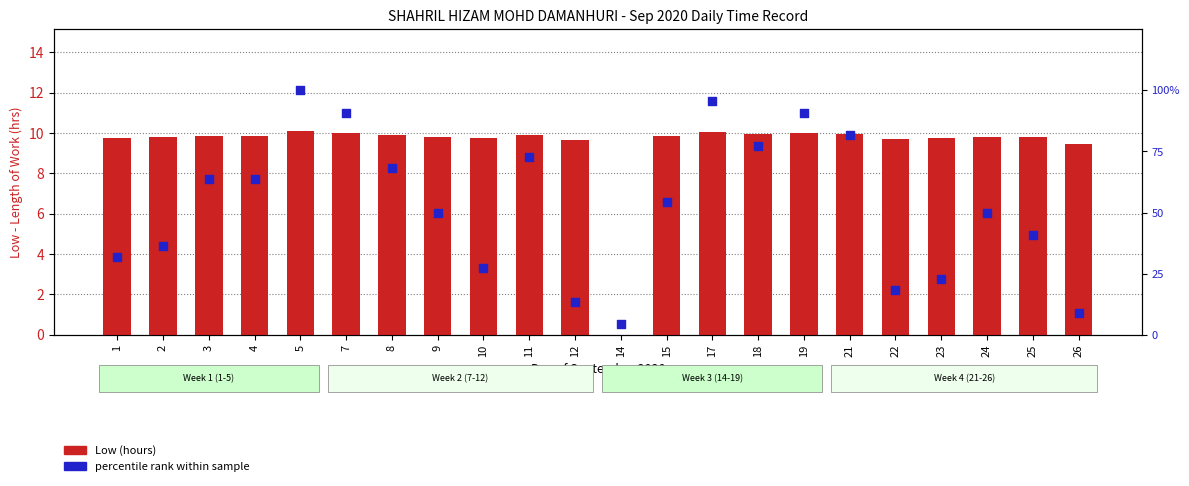

Is the value of Low (hours) at 15 greater than the value of percentile rank within sample at 9?

No